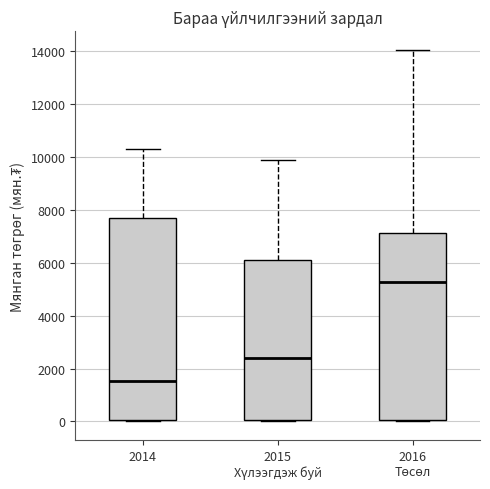

Reading left to right, transcribe this box plot: for each box, give where its median line is, the range the box spans, and where its two whiskers end, as read against the y-axis. The values are not printed on the chart, so give them approximately, as read against the axis.

2014: median 1600, box 0 to 7600, whiskers 0 to 10400
2015 Хүлээгдэж буй: median 2400, box 0 to 6200, whiskers 0 to 9800
2016 Төсөл: median 5200, box 0 to 7200, whiskers 0 (just below the box's lower edge) to 14000